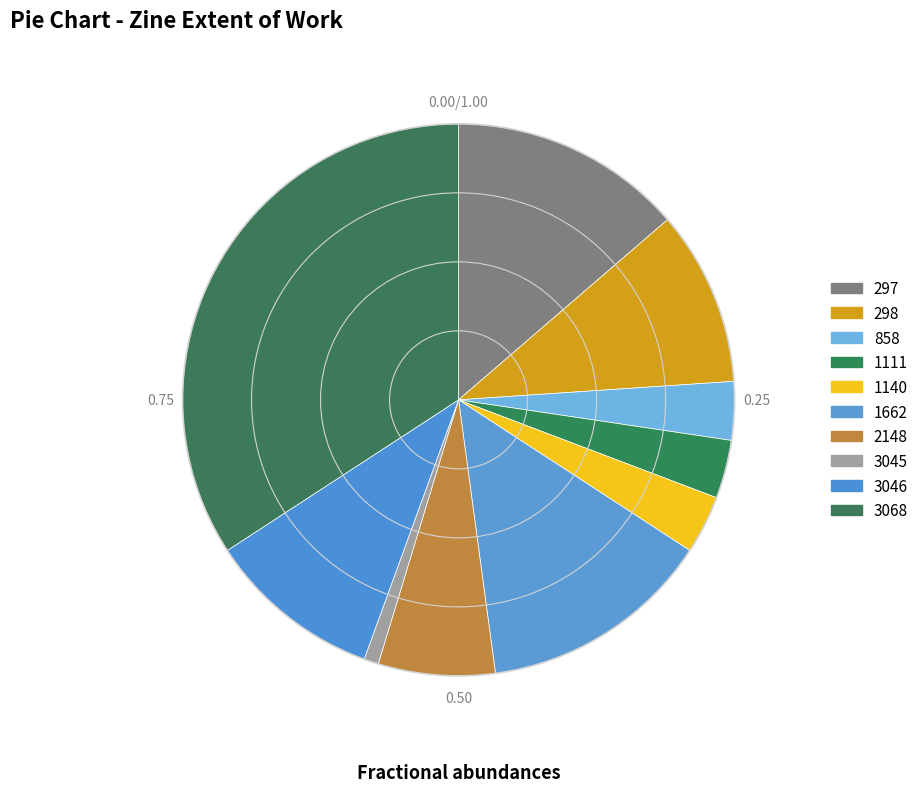

To the nearest percent, what is the difference between the largest and smallest slice percentages?

33%